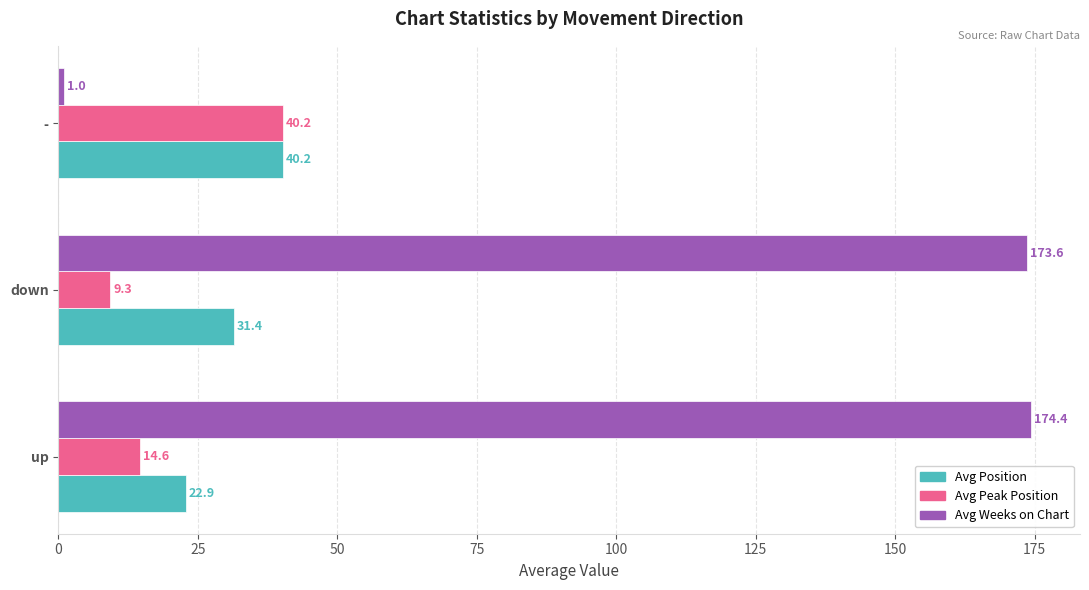

Which series has the largest total across all categories?

Avg Weeks on Chart